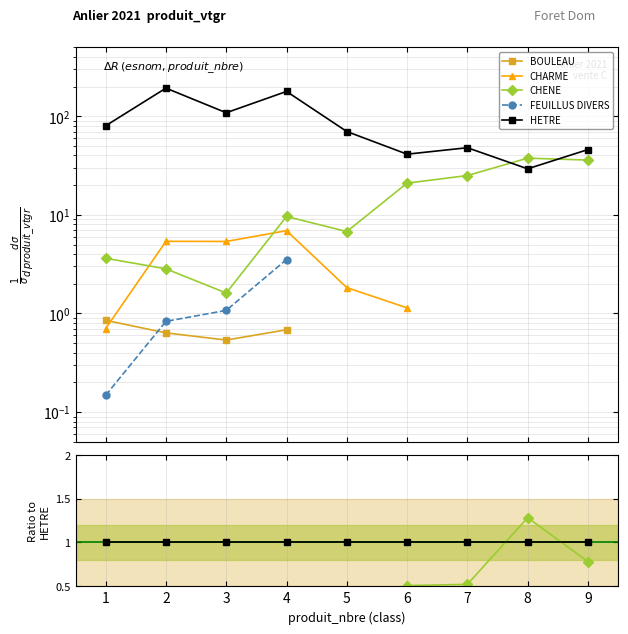

True or false: FEUILLUS DIVERS and CHARME intersect in this chart.

False